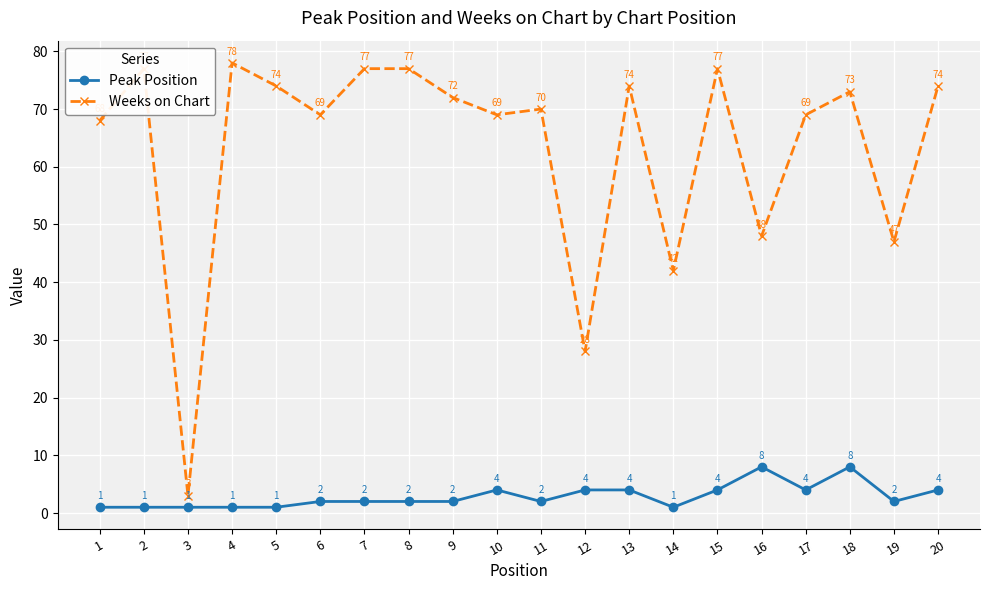

What is the smallest value displayed?

1